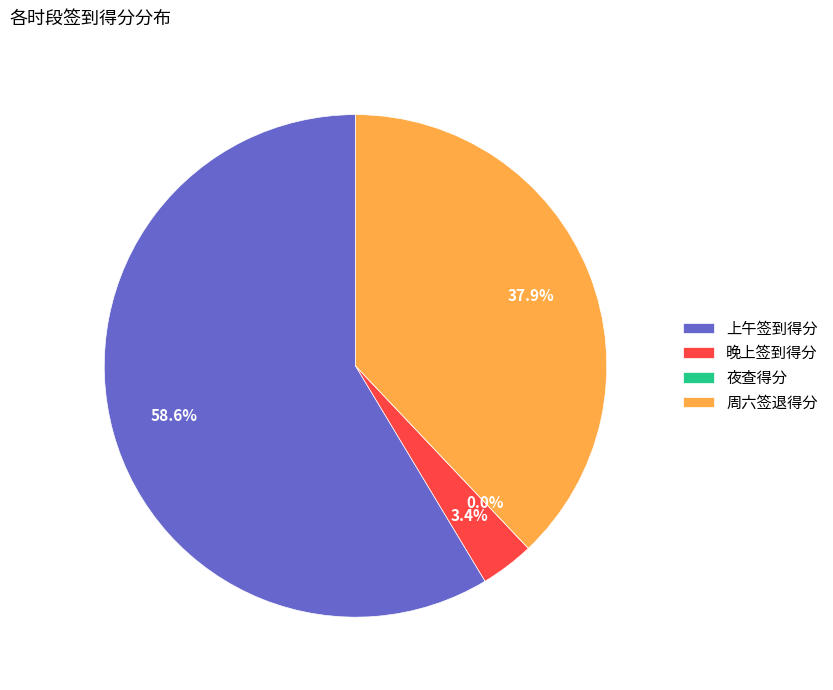

Combined, do 4 and 7 account for over 50%?

No